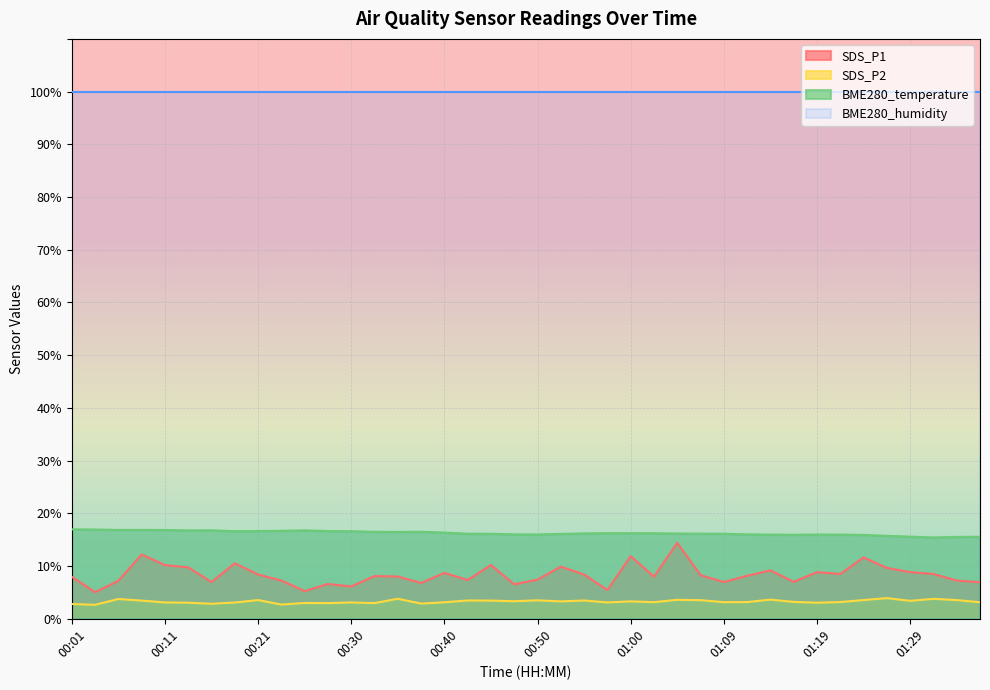

True or false: BME280_temperature and SDS_P2 intersect in this chart.

False